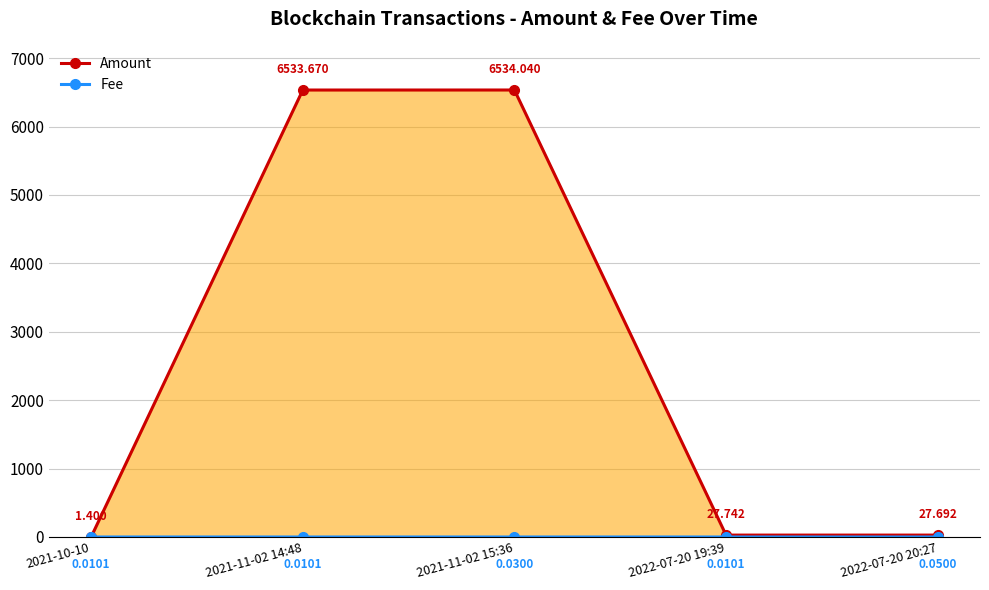

Rank the categories by Amount value from lowest to highest.

2021-10-10, 2022-07-20 20:27, 2022-07-20 19:39, 2021-11-02 14:48, 2021-11-02 15:36